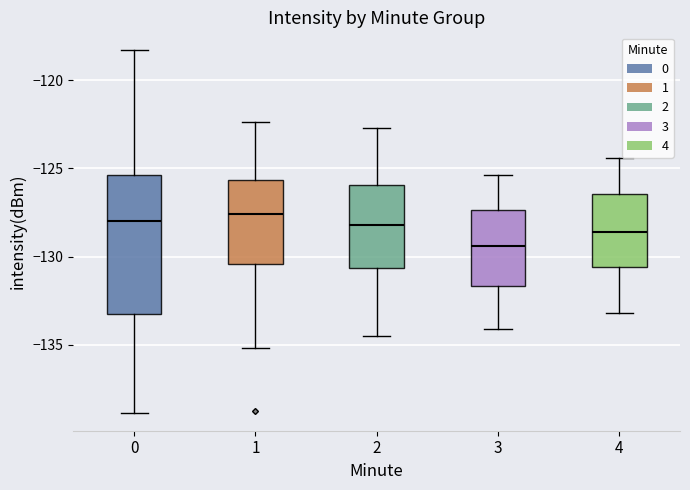

Reading left to right, read every box against the y-axis: the position of its median line, the range the box covers, and the ends of its whiskers. The values are not printed on the chart, so give them approximately, as read against the axis.

0: median -128.0, box -133.0 to -125.5, whiskers -139.0 to -118.5
1: median -127.5, box -130.5 to -125.5, whiskers -135.0 to -122.5
2: median -128.0, box -130.5 to -126.0, whiskers -134.5 to -122.5
3: median -129.5, box -131.5 to -127.5, whiskers -134.0 to -125.5
4: median -128.5, box -130.5 to -126.5, whiskers -133.0 to -124.5